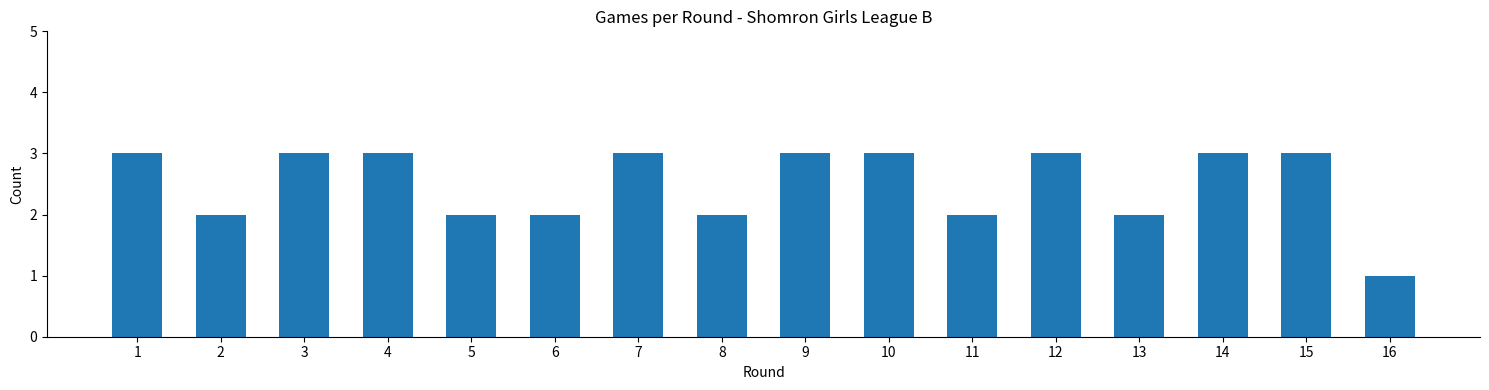

Reading right to left, what are all the values shown in this chart?

1	3	3	2	3	2	3	3	2	3	2	2	3	3	2	3